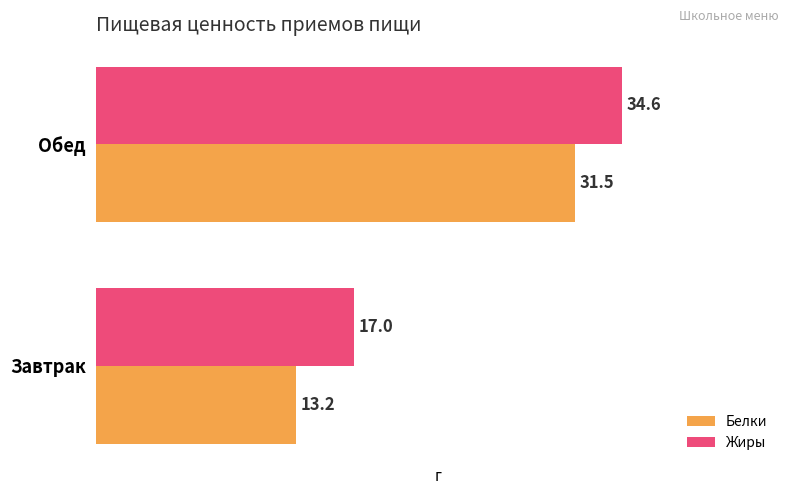

What is the sum of all Белки values?

44.7